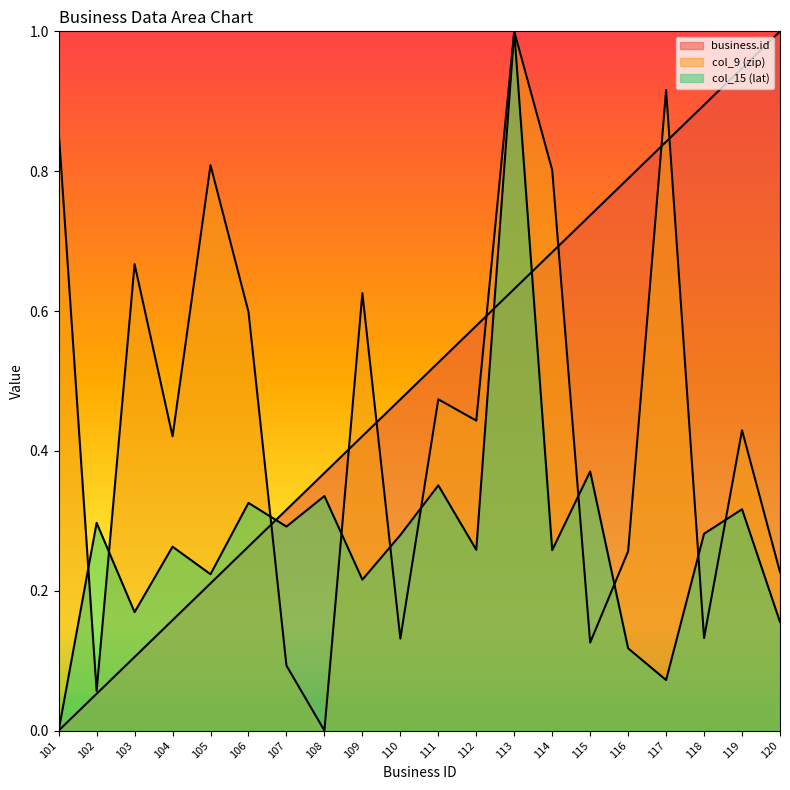

List the series in order of their peak value, lowest first.

business.id, col_9 (zip), col_15 (lat)